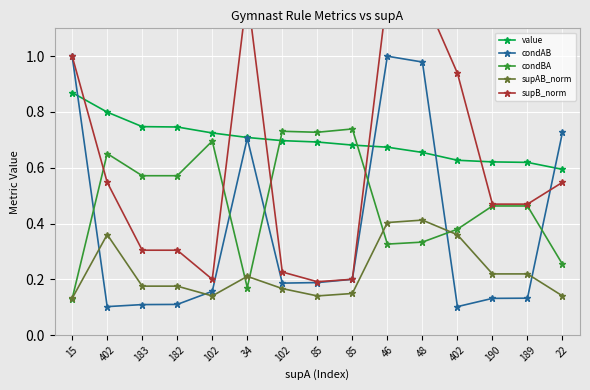

What is the difference between the maximum and second lowest values in the condAB series?

0.9